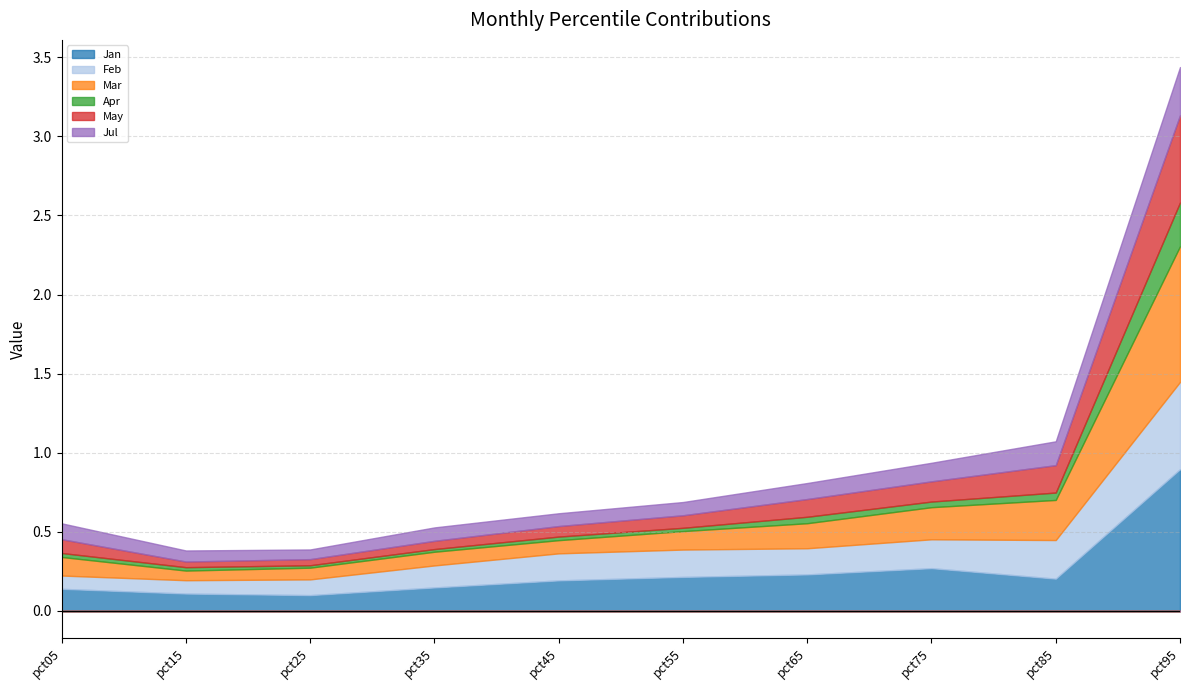

At which label is Feb closest to 0?

pct05